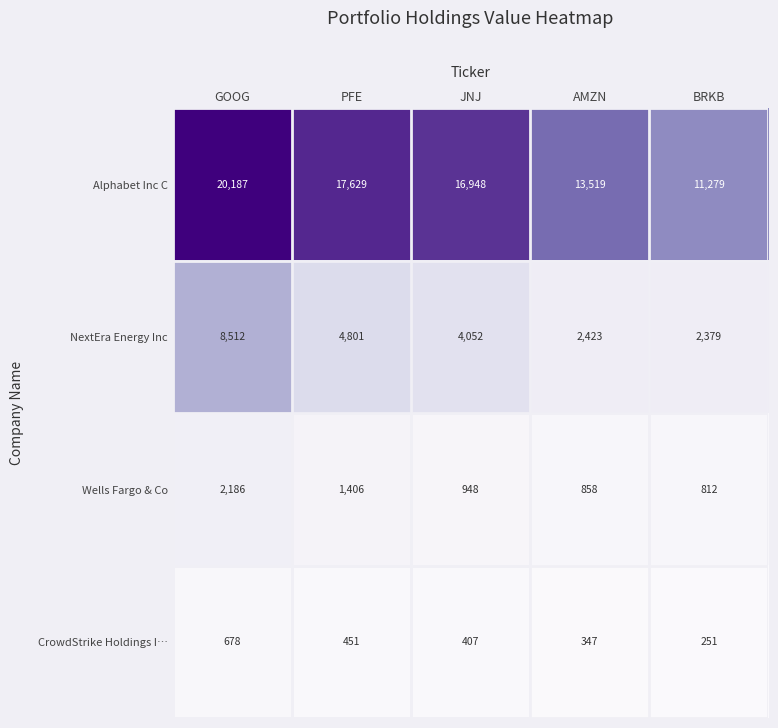

What is the difference between the highest and lowest values at PFE?

17178